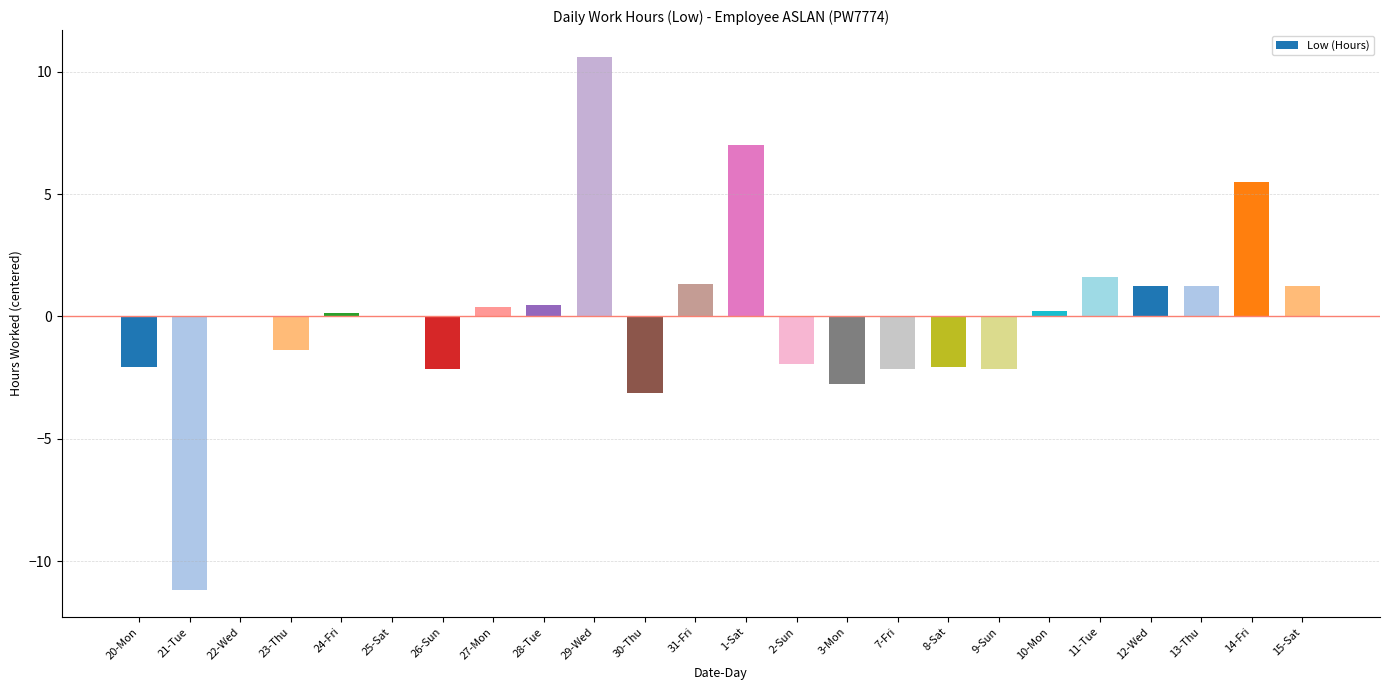

What is the approximate value at 23-Thu?

-1.4